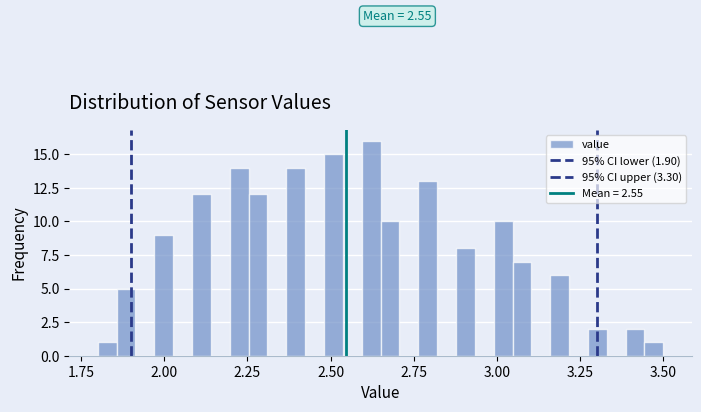

Read against the x-axis, roughly where is the centre of the tallest bar?

2.60